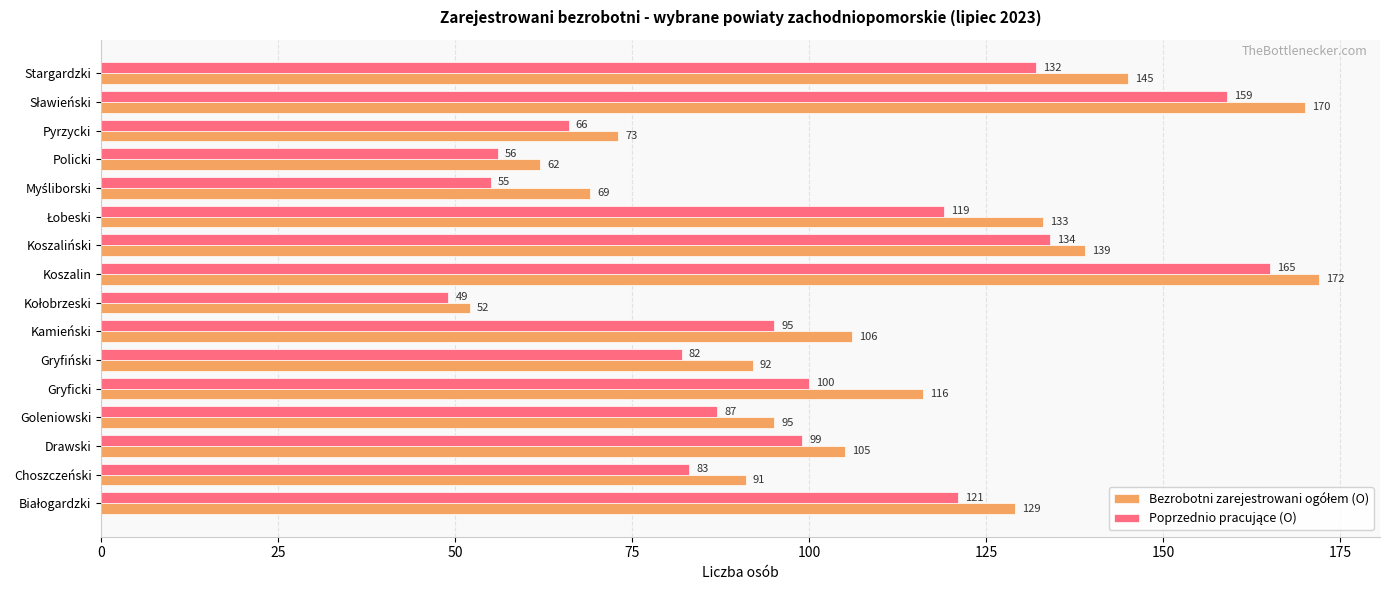

What is the spread (max minus min) of values at Koszalin?

7